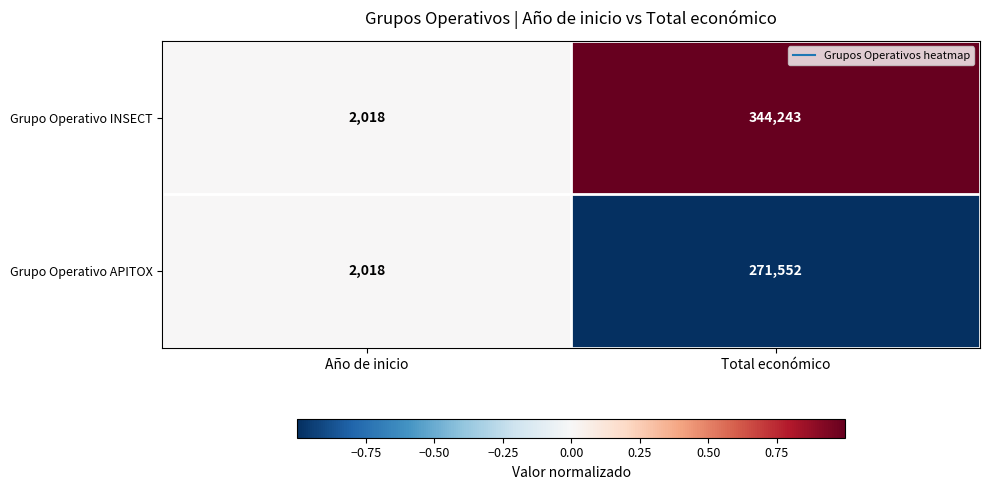

Count the number of categories in the chart.

2